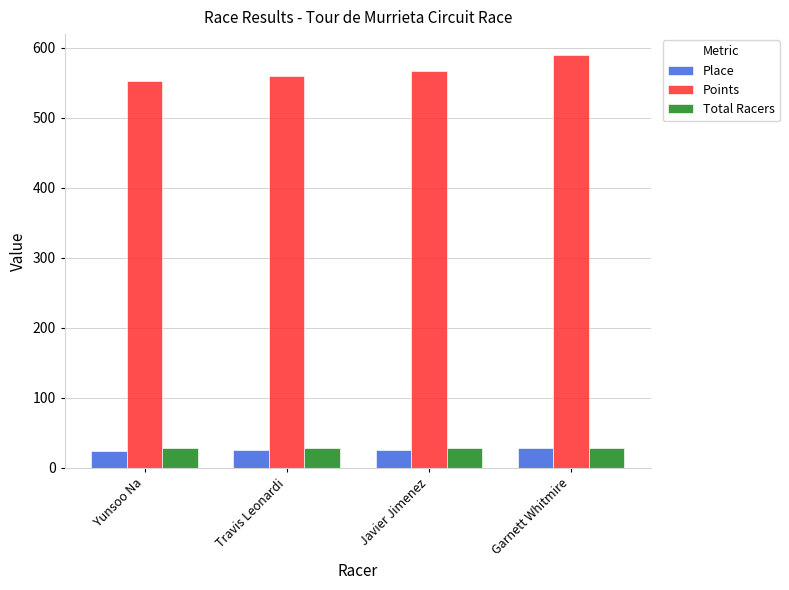

At how many categories does at least one series exceed 343?

4